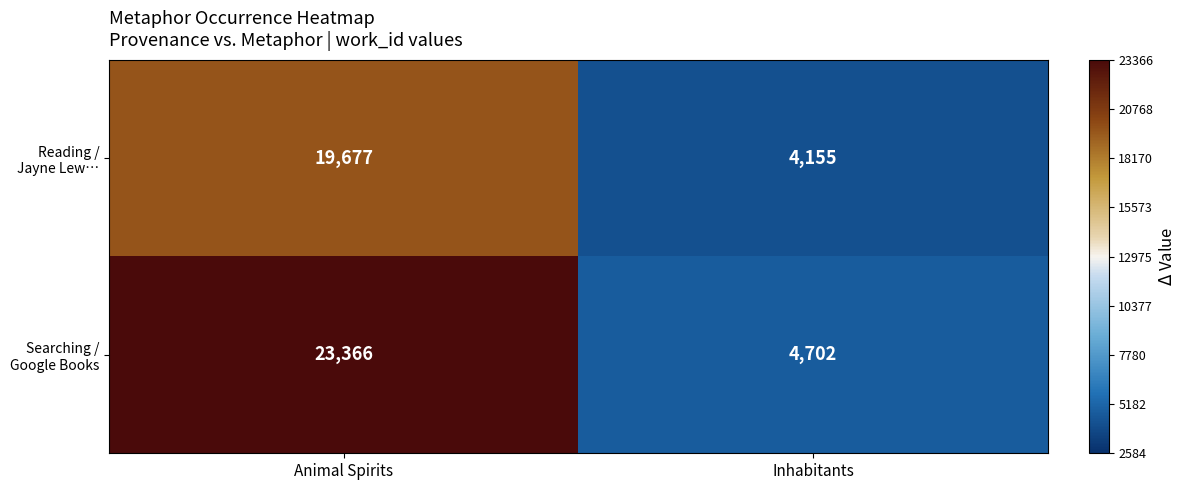

What is the difference between the highest and lowest values at Inhabitants?

547